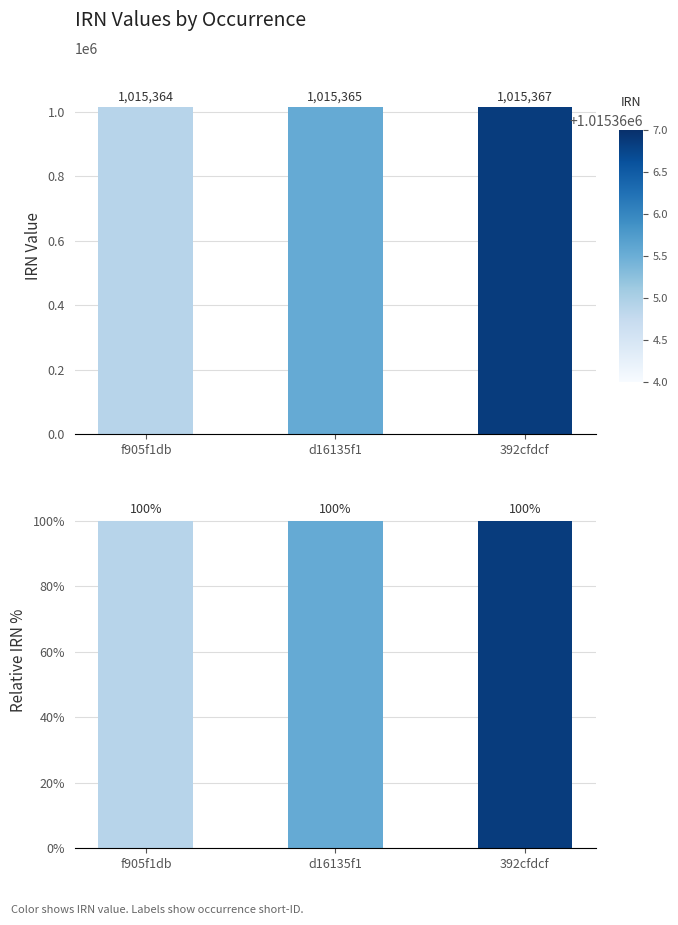

Is the value of IRN at 392cfdcf greater than the value of IRN % at 392cfdcf?

Yes